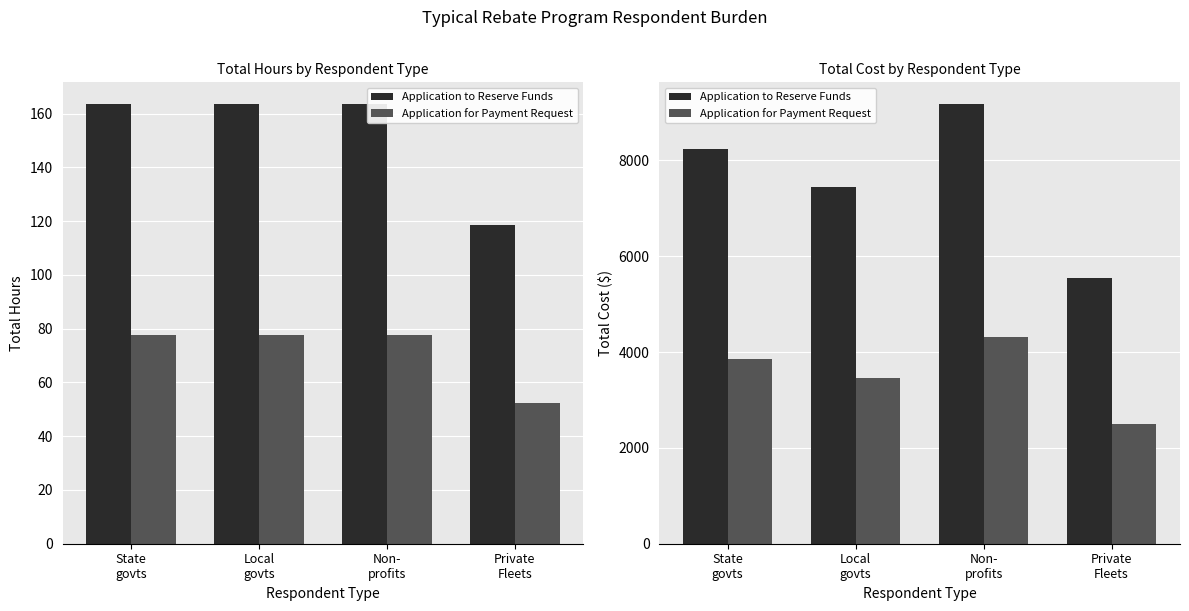

What is the average value of the Application to Reserve Funds series?

7603.3